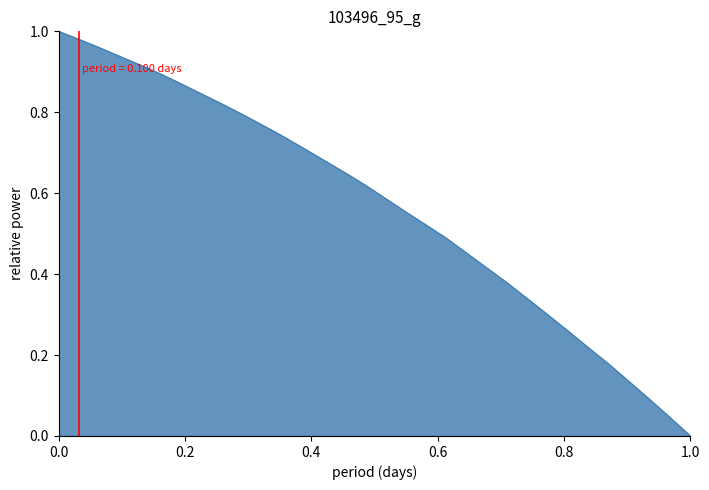

What is the sum of all values?

18.2